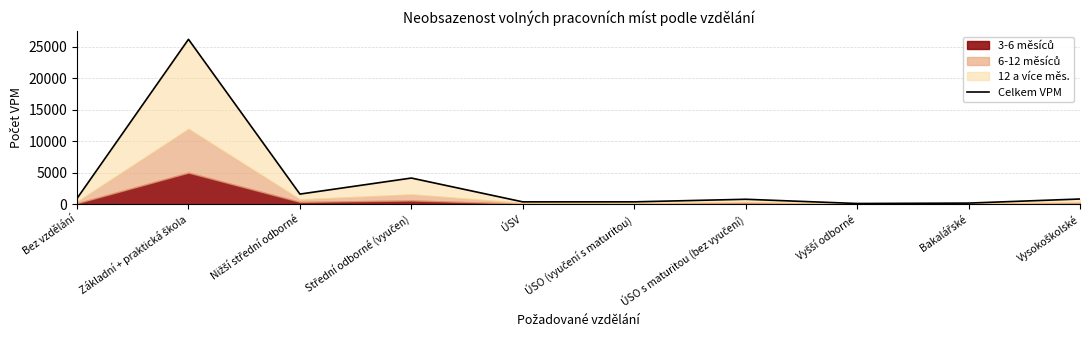

List the labels in order of value, smallest first.

Vyšší odborné, Bakalářské, ÚSV, ÚSO (vyučení s maturitou), ÚSO s maturitou (bez vyučení), Vysokoškolské, Bez vzdělání, Nižší střední odborné, Střední odborné (vyučen), Základní + praktická škola